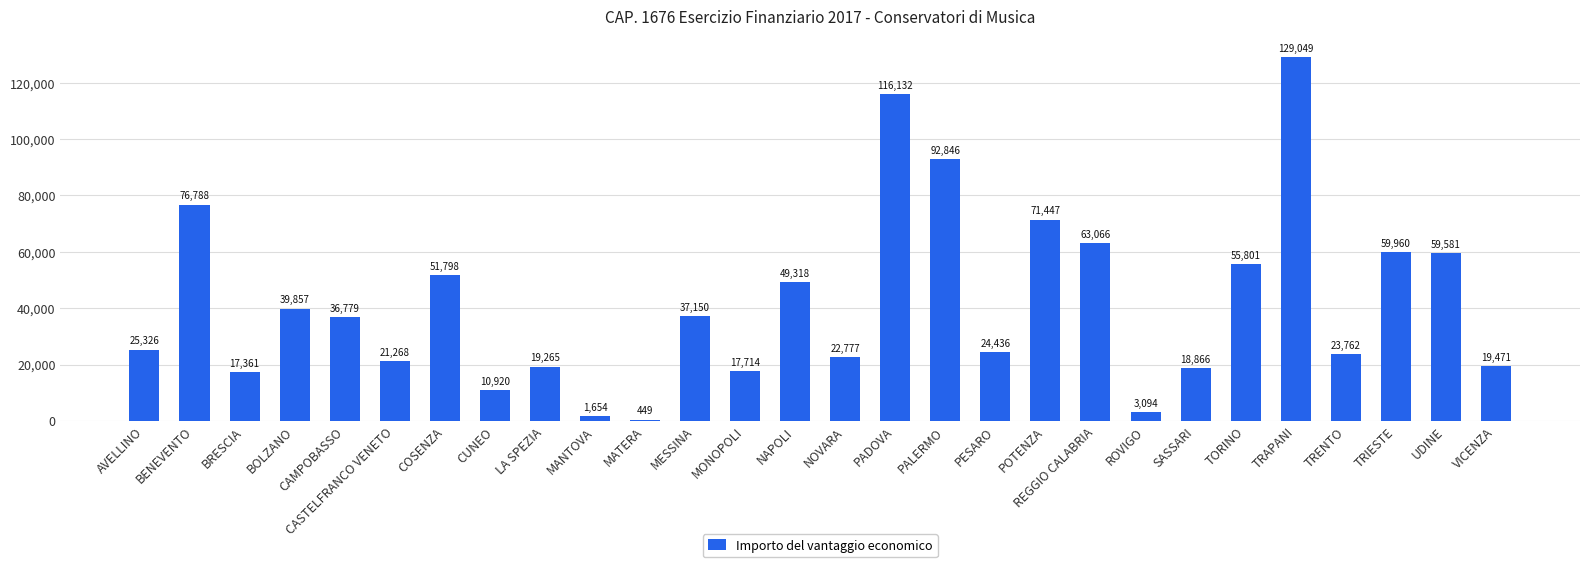

Reading left to right, extract all data points from this chart.

AVELLINO=25326	BENEVENTO=76788	BRESCIA=17361	BOLZANO=39857	CAMPOBASSO=36779	CASTELFRANCO VENETO=21268	COSENZA=51798	CUNEO=10920	LA SPEZIA=19265	MANTOVA=1654	MATERA=449	MESSINA=37150	MONOPOLI=17714	NAPOLI=49318	NOVARA=22777	PADOVA=116132	PALERMO=92846	PESARO=24436	POTENZA=71447	REGGIO CALABRIA=63066	ROVIGO=3094	SASSARI=18866	TORINO=55801	TRAPANI=129049	TRENTO=23762	TRIESTE=59960	UDINE=59581	VICENZA=19471